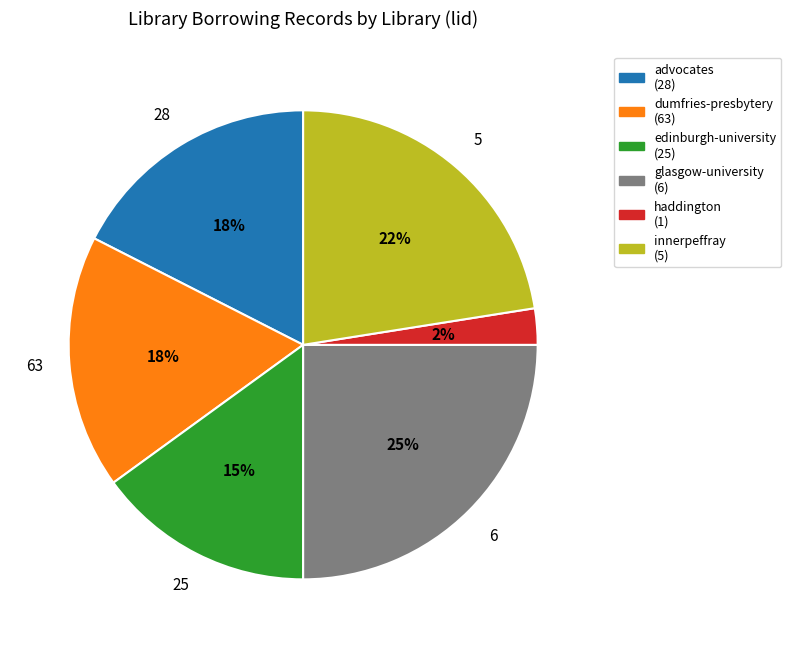

Is there any slice that represents more than half of the pie?

No